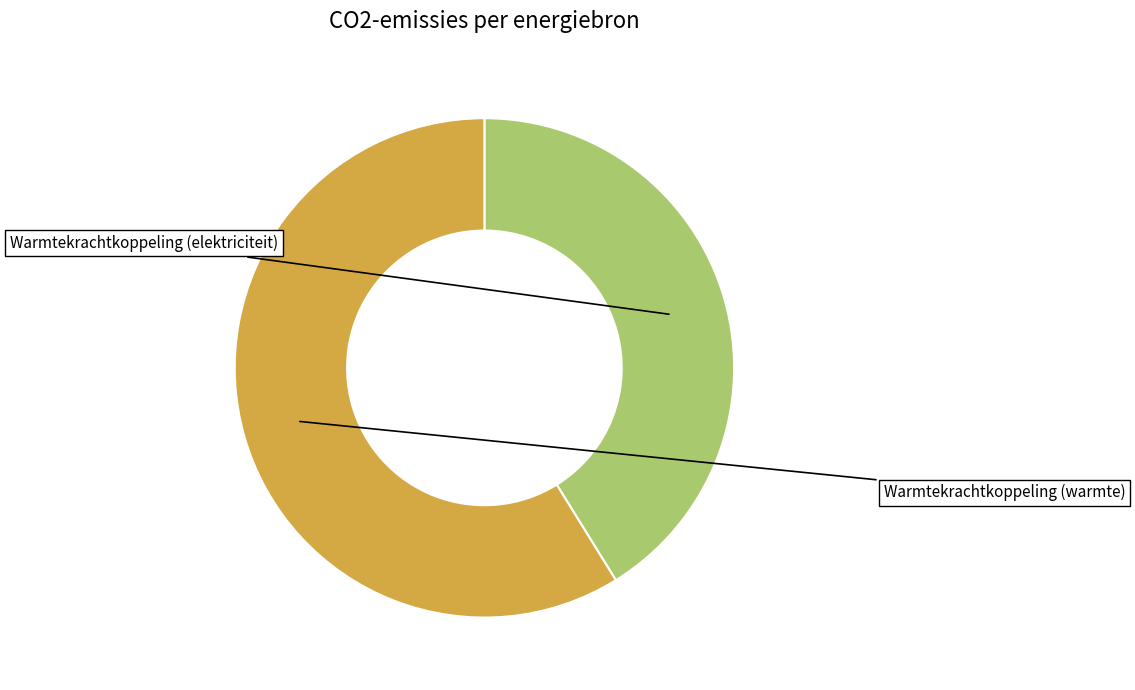

Is there a majority slice in this chart?

Yes